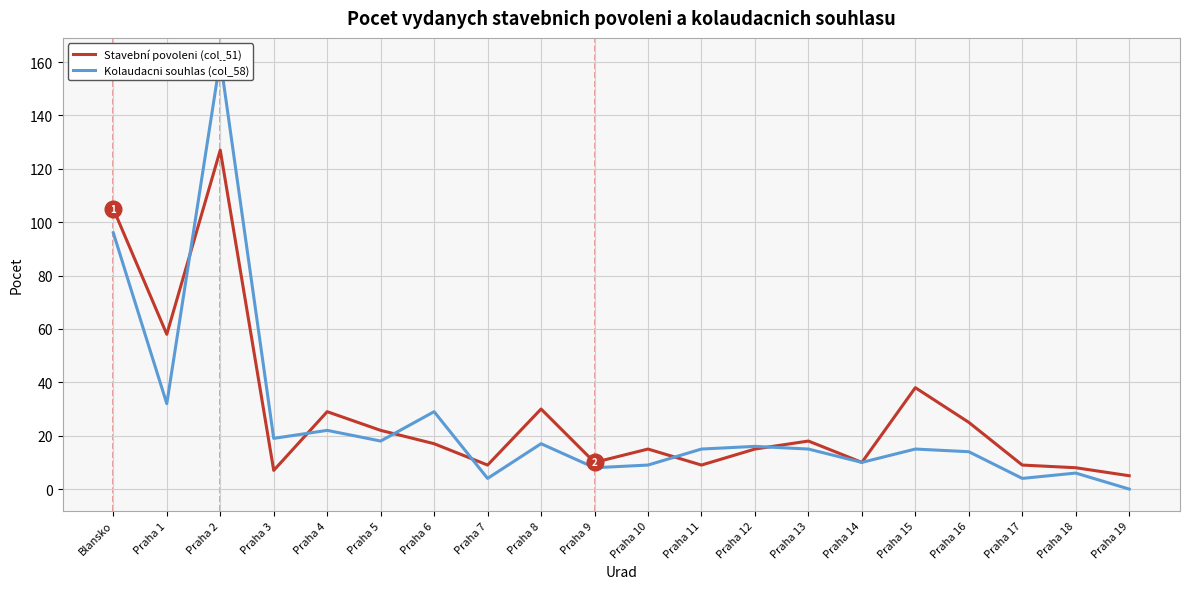

What is the sum of the Kolaudacni souhlas (col_58) values at Praha 8 and Praha 12?

33